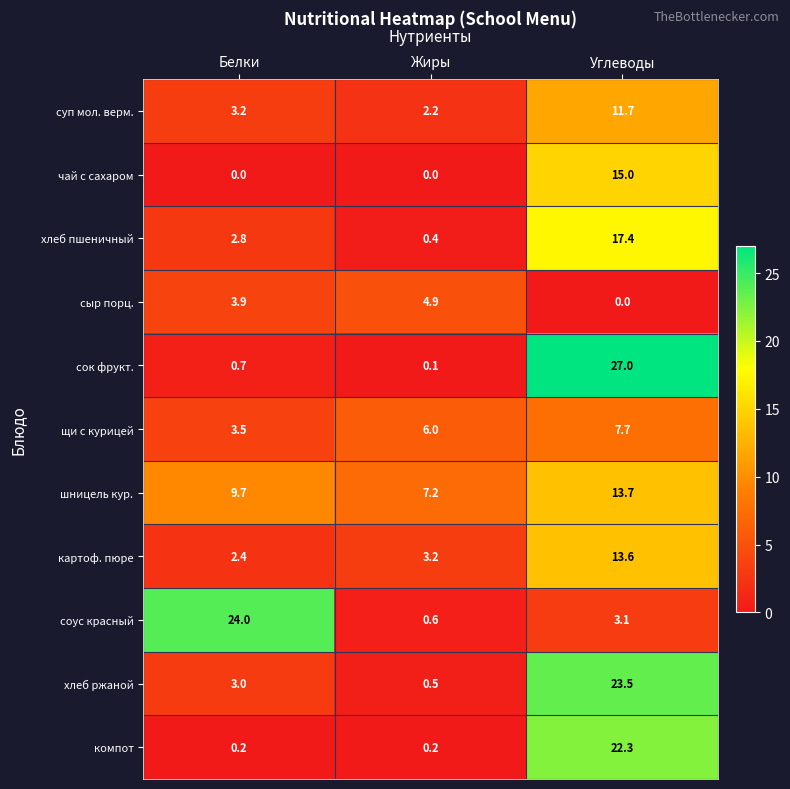

Which series has the largest range (max minus min)?

сок фрукт.